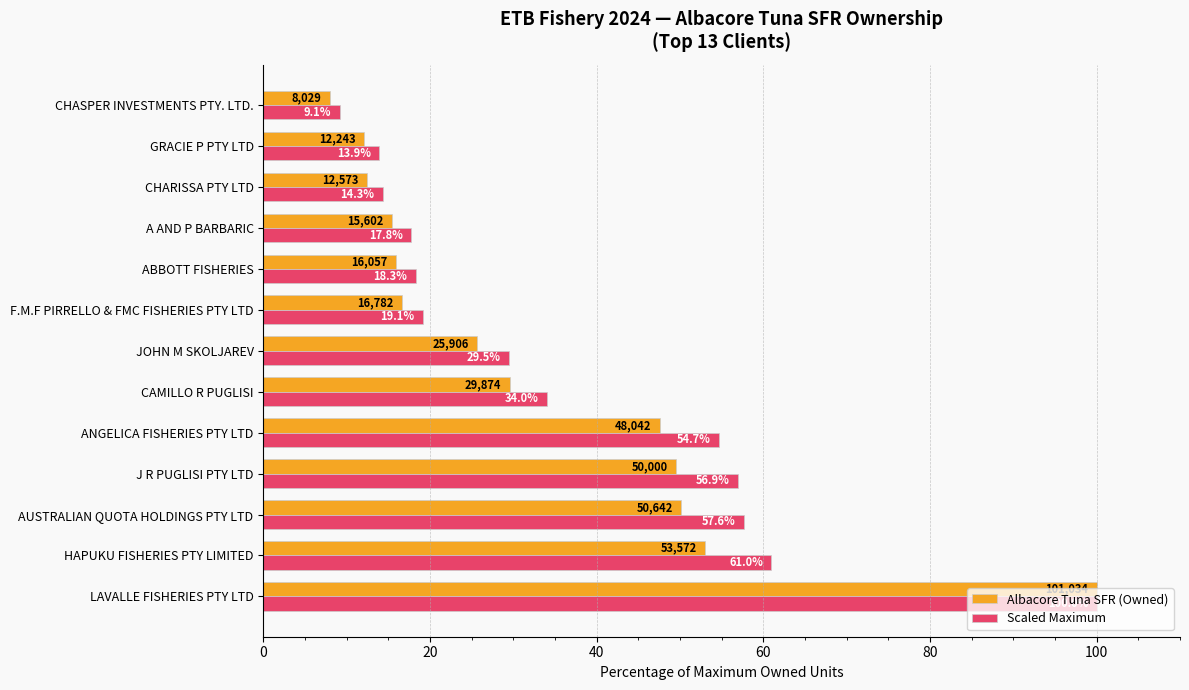

Which label corresponds to the smallest value in the chart?

CHASPER INVESTMENTS PTY. LTD.